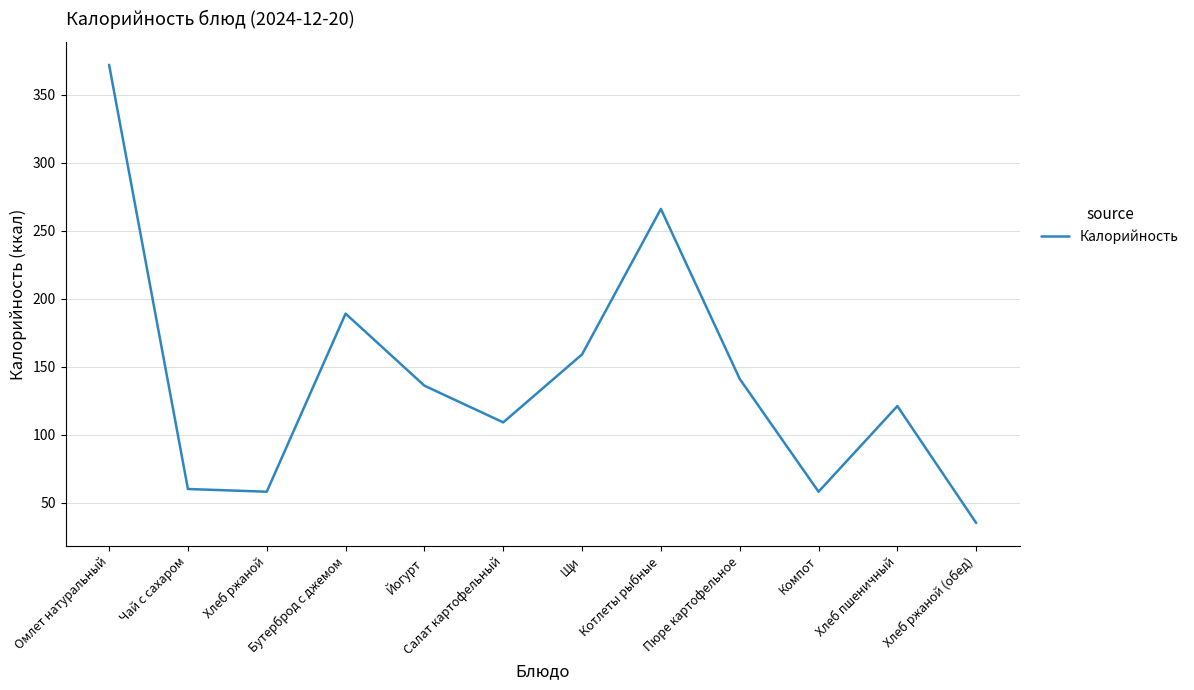

What position from the right is Бутерброд с джемом?

9